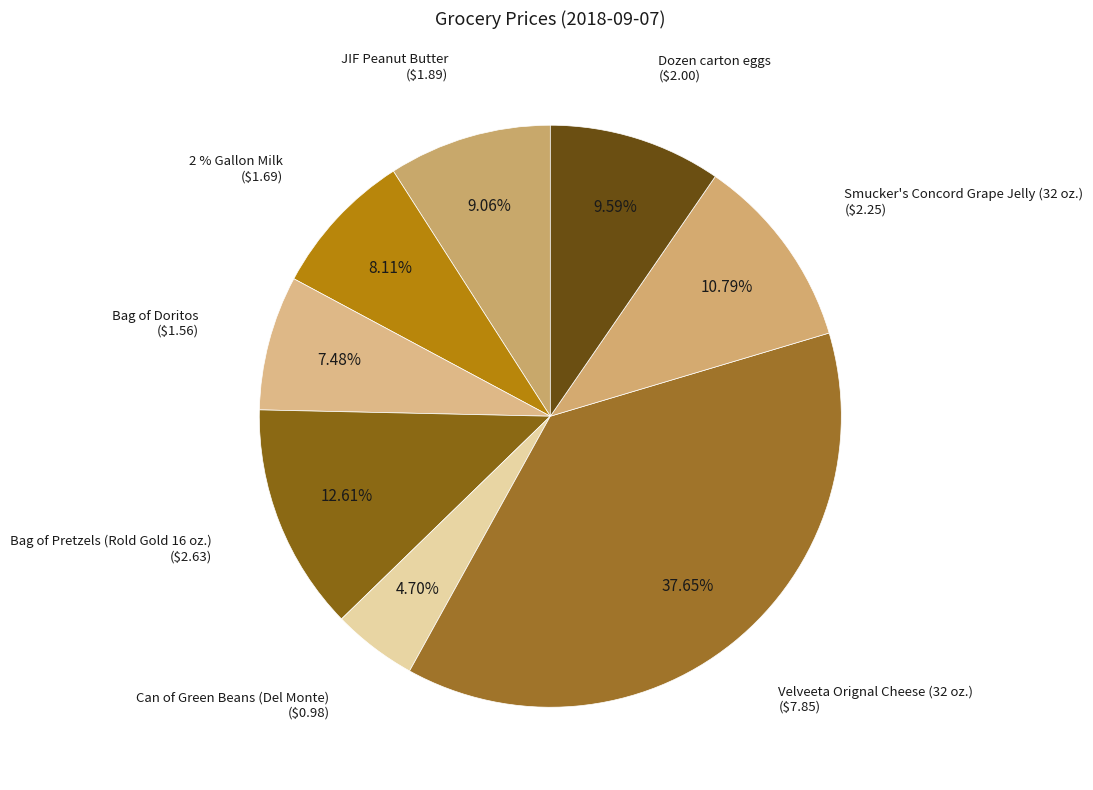

How many segments does this pie chart have?

8